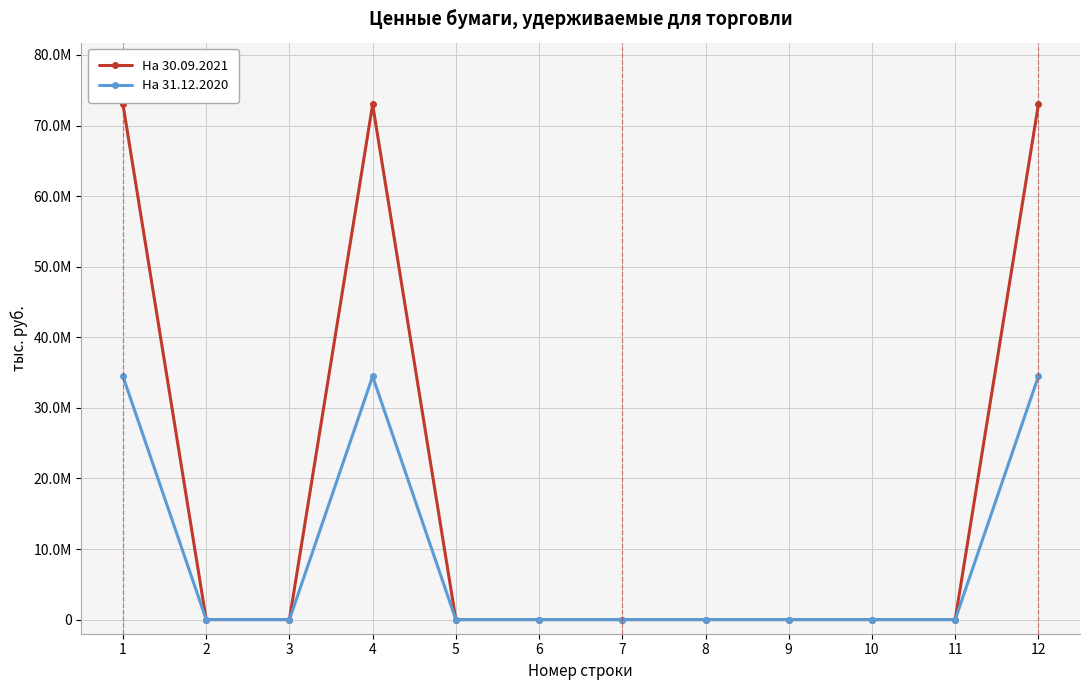

What are all the series names shown in the legend?

На 30.09.2021, На 31.12.2020